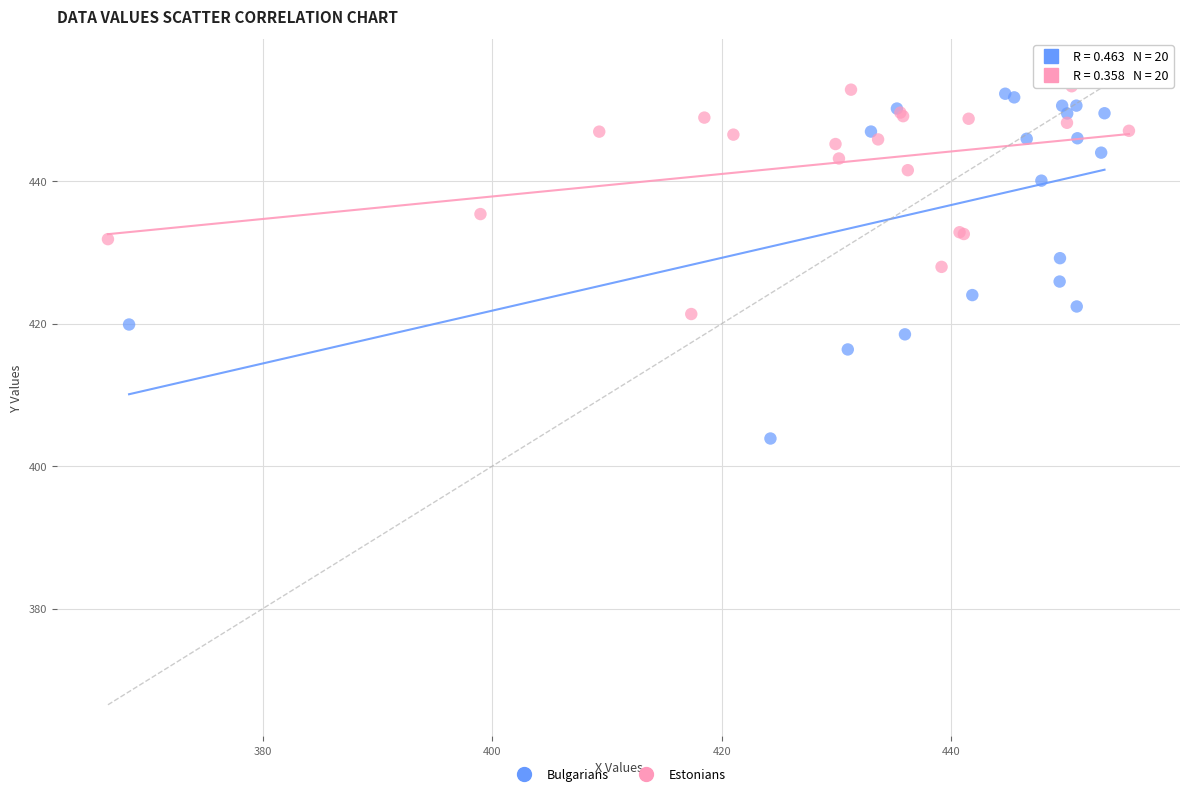

Which series reaches the minimum Y coordinate?

Bulgarians